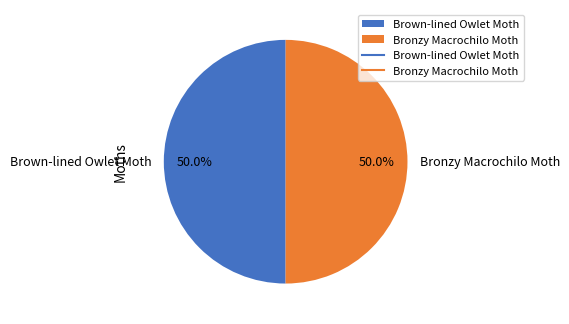

What percentage is NOT represented by Brown-lined Owlet Moth?

50.0%